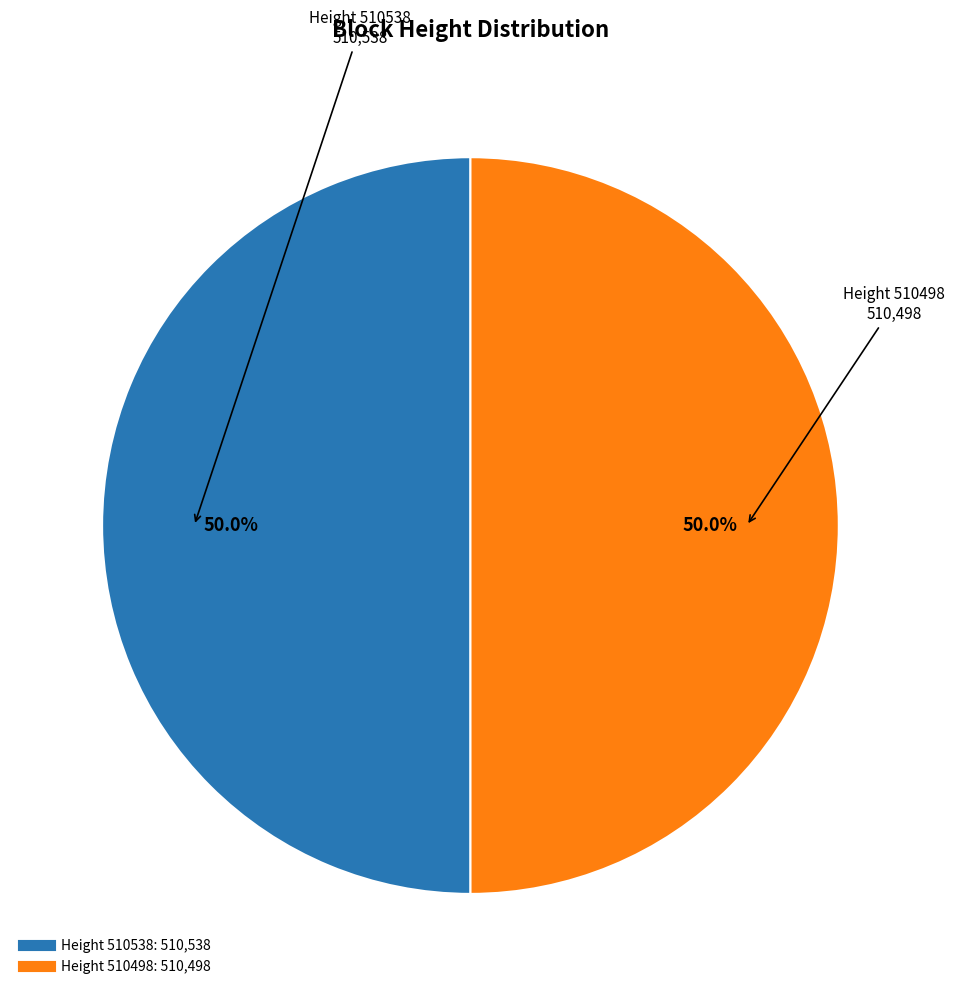

How many segments does this pie chart have?

2